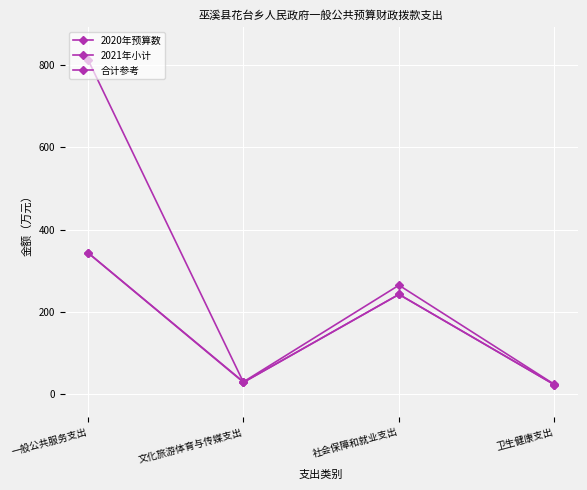

What is the difference between the maximum and second lowest values in the 2021年小计 series?

314.0